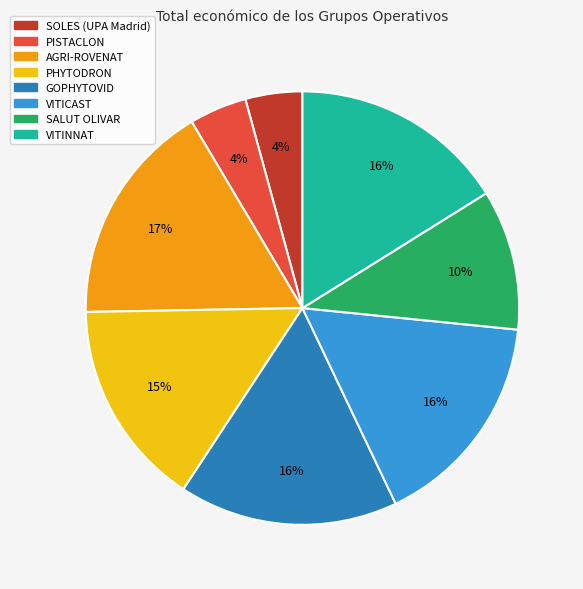

To the nearest percent, what is the average slice percentage?

12%